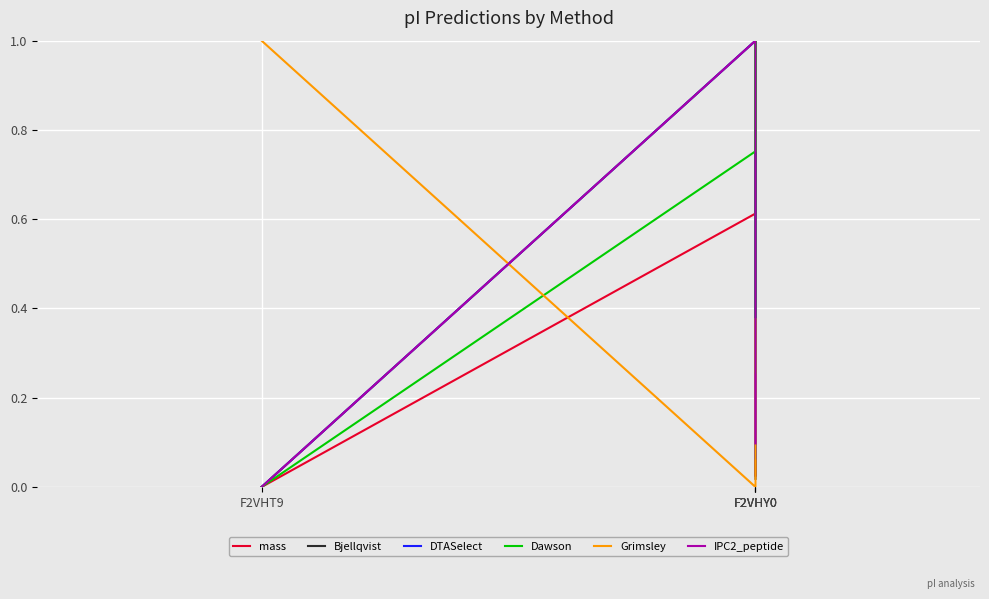

True or false: Bjellqvist and IPC2_peptide intersect in this chart.

True